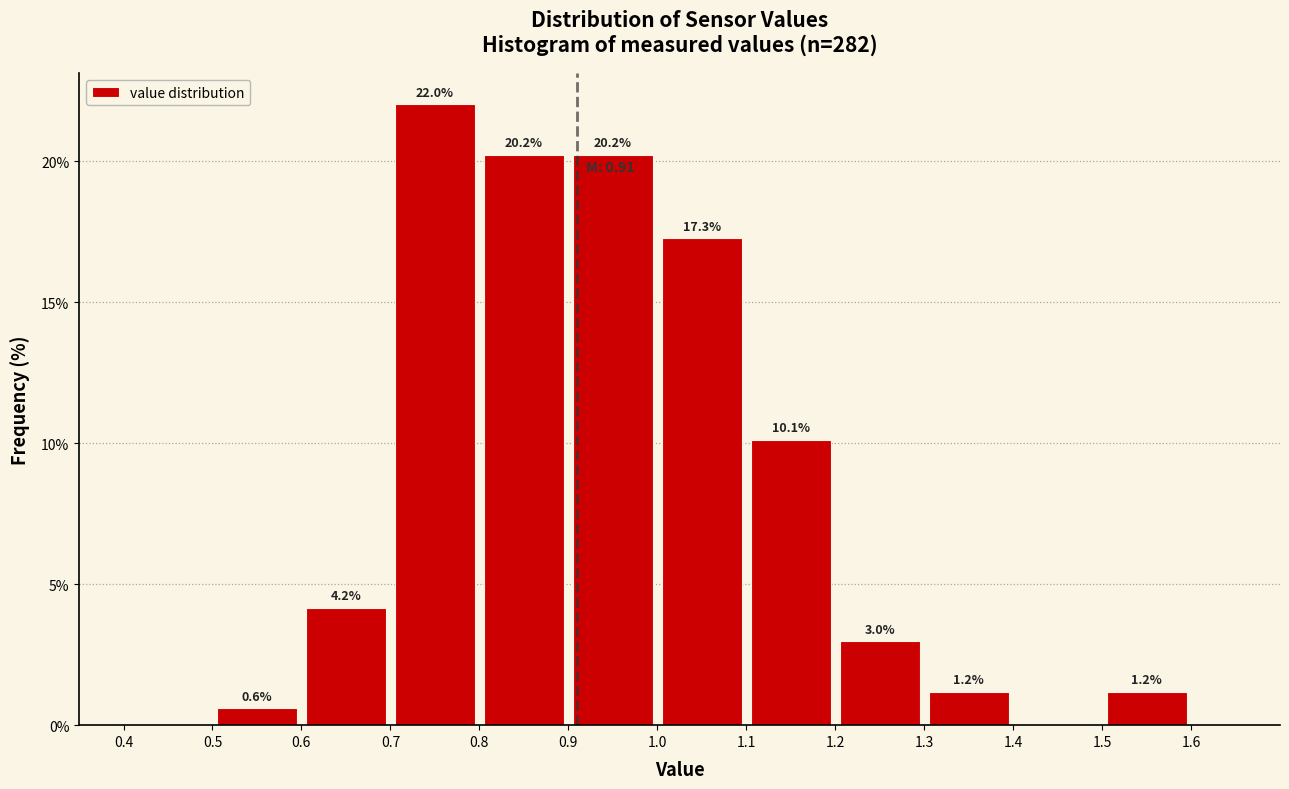

Which range on the x-axis has the tallest bar?

0.7 to 0.8